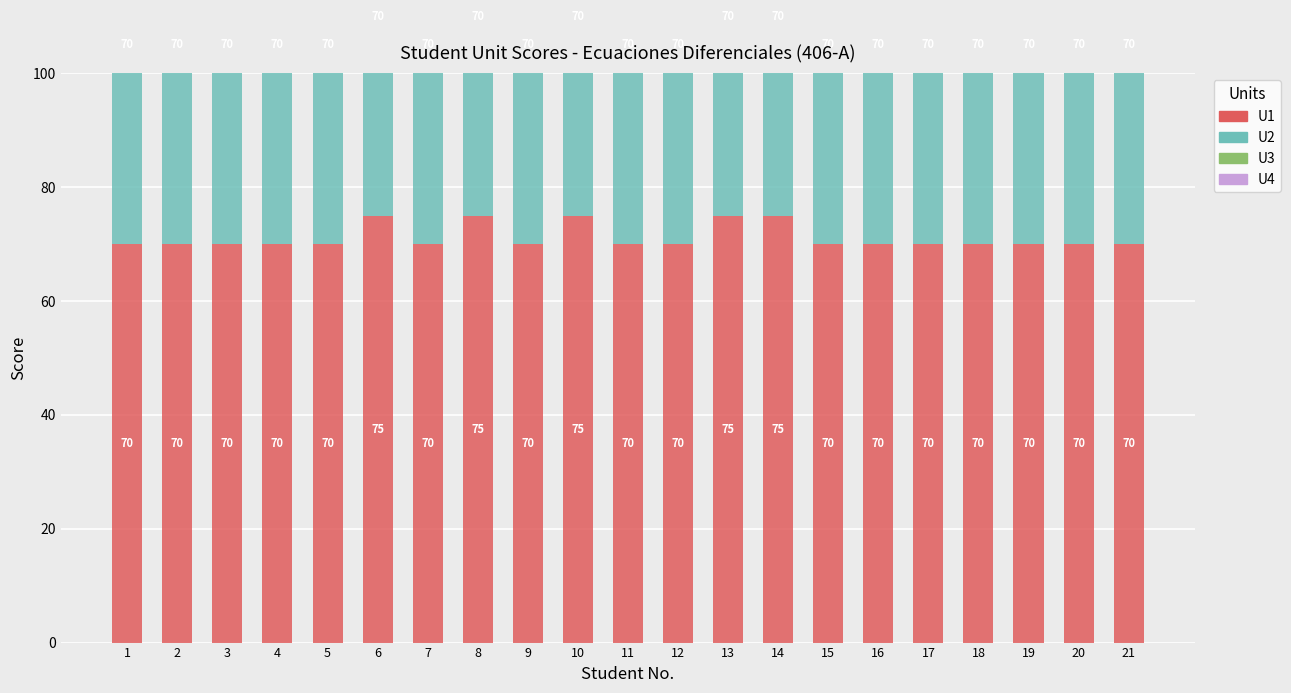

What is the sum of all U1 values?

1495